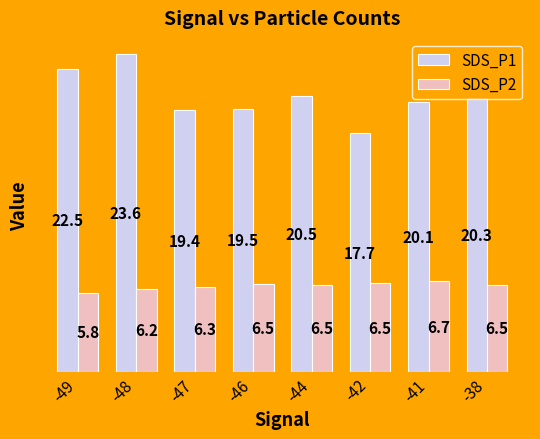

Which series has the widest spread of values?

SDS_P1